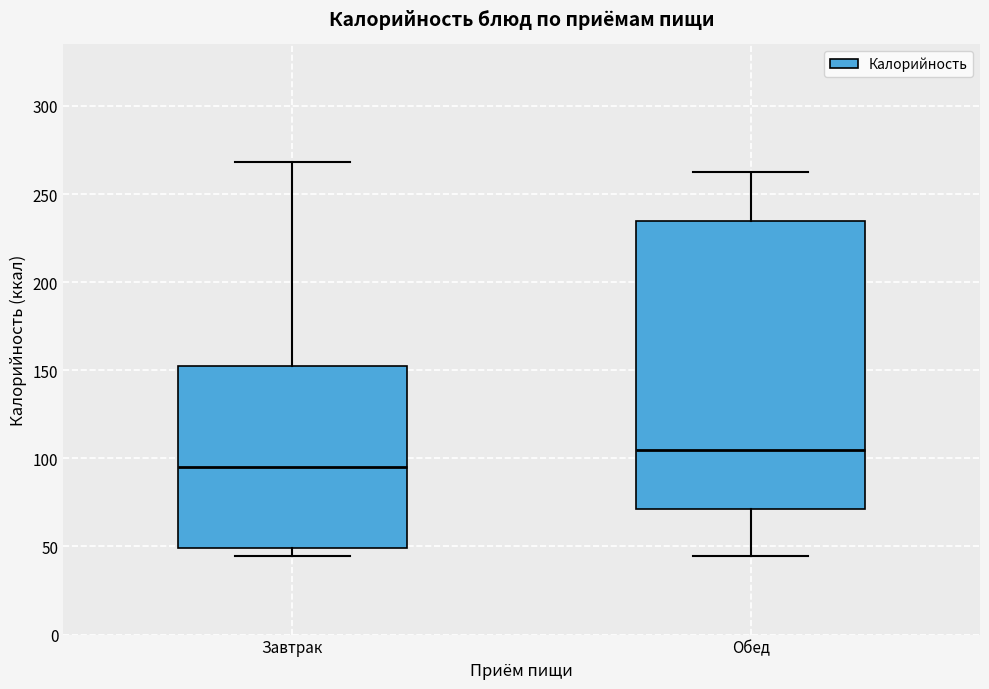

Which box is the tallest, from its lower edge to its upper edge?

Обед